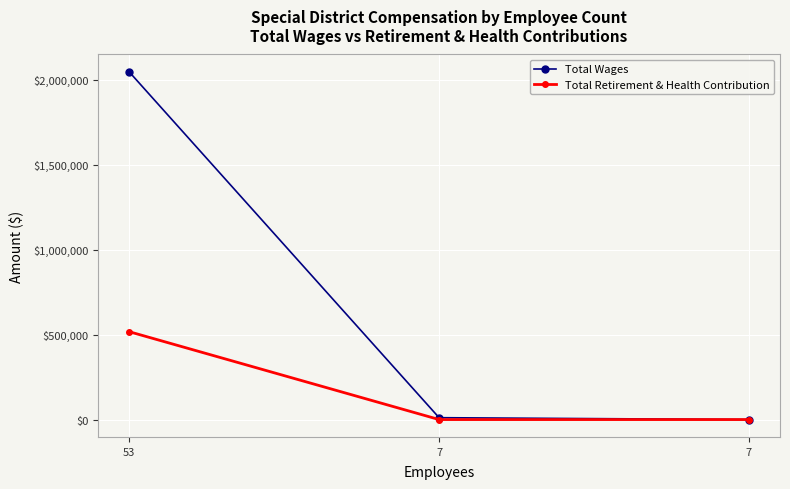

At how many categories does at least one series exceed 1479252?

1